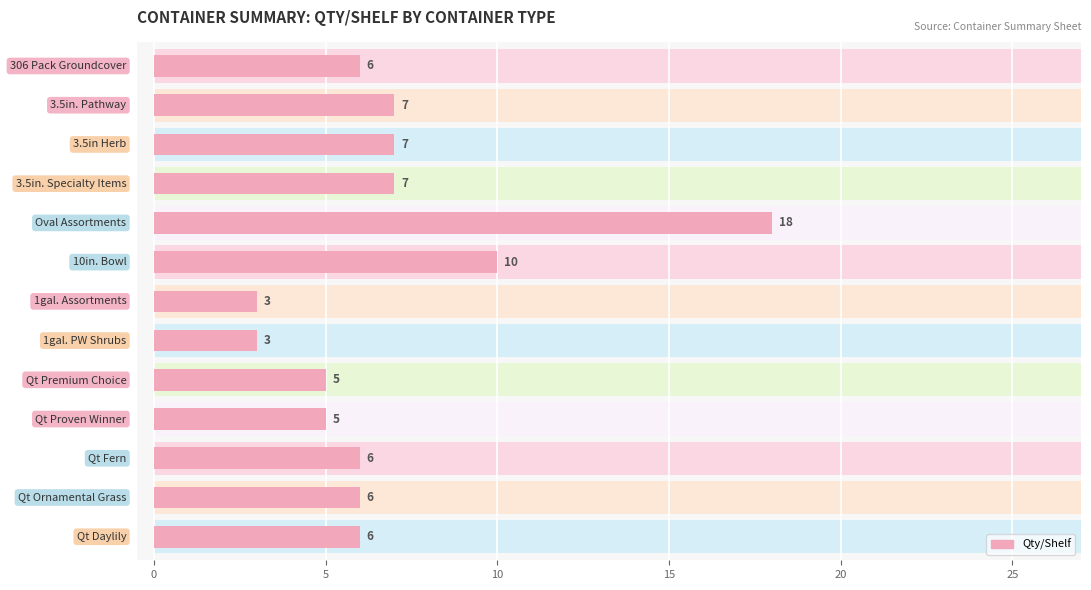

Read the value at 11.

6